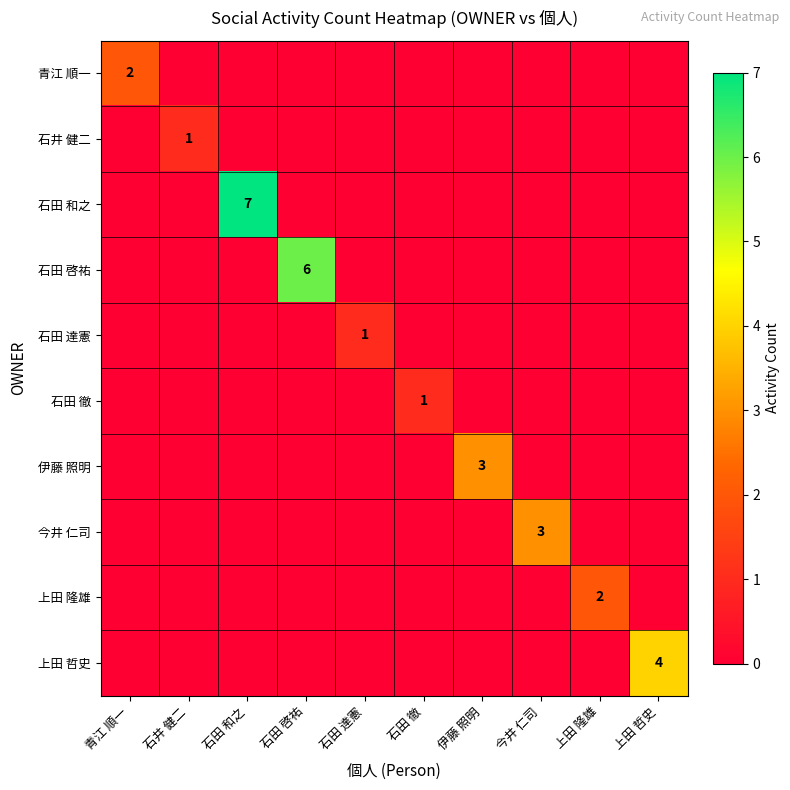

Where is 上田 哲史 nearest to the value 2?

青江 順一